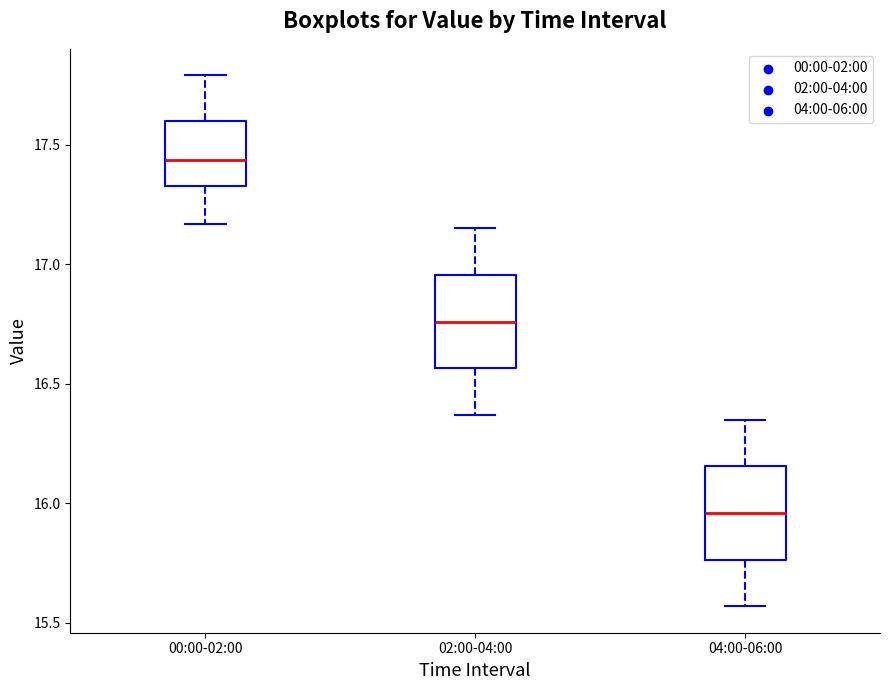

Reading left to right, transcribe this box plot: for each box, give where its median line is, the range the box spans, and where its two whiskers end, as read against the y-axis. The values are not printed on the chart, so give them approximately, as read against the axis.

00:00-02:00: median 17.45, box 17.35 to 17.60, whiskers 17.15 to 17.80
02:00-04:00: median 16.75, box 16.55 to 16.95, whiskers 16.35 to 17.15
04:00-06:00: median 15.95, box 15.75 to 16.15, whiskers 15.55 to 16.35